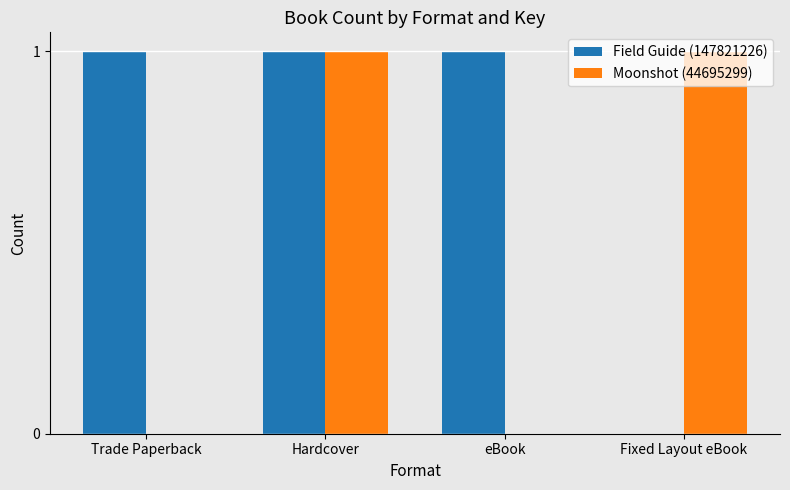

At which category is the sum across all series the highest?

Hardcover